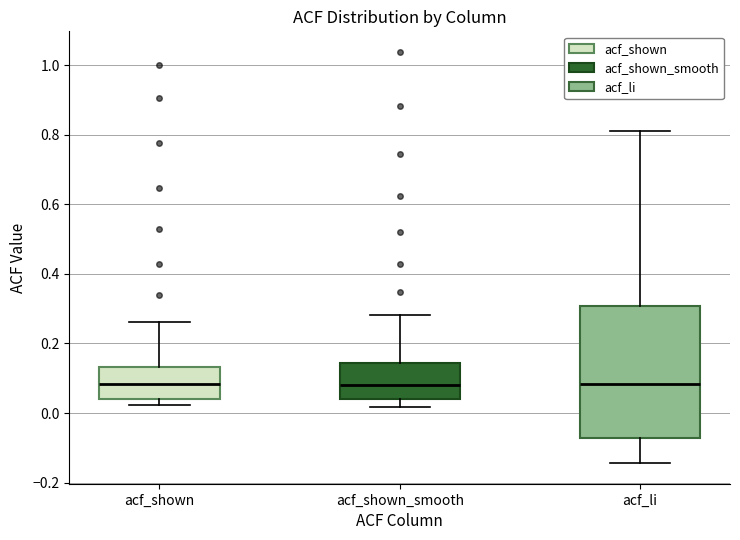

Reading left to right, read every box against the y-axis: the position of its median line, the range the box covers, and the ends of its whiskers. The values are not printed on the chart, so give them approximately, as read against the axis.

acf_shown: median 0.08, box 0.04 to 0.14, whiskers 0.02 to 0.26
acf_shown_smooth: median 0.08, box 0.04 to 0.14, whiskers 0.02 to 0.28
acf_li: median 0.08, box -0.08 to 0.30, whiskers -0.14 to 0.82